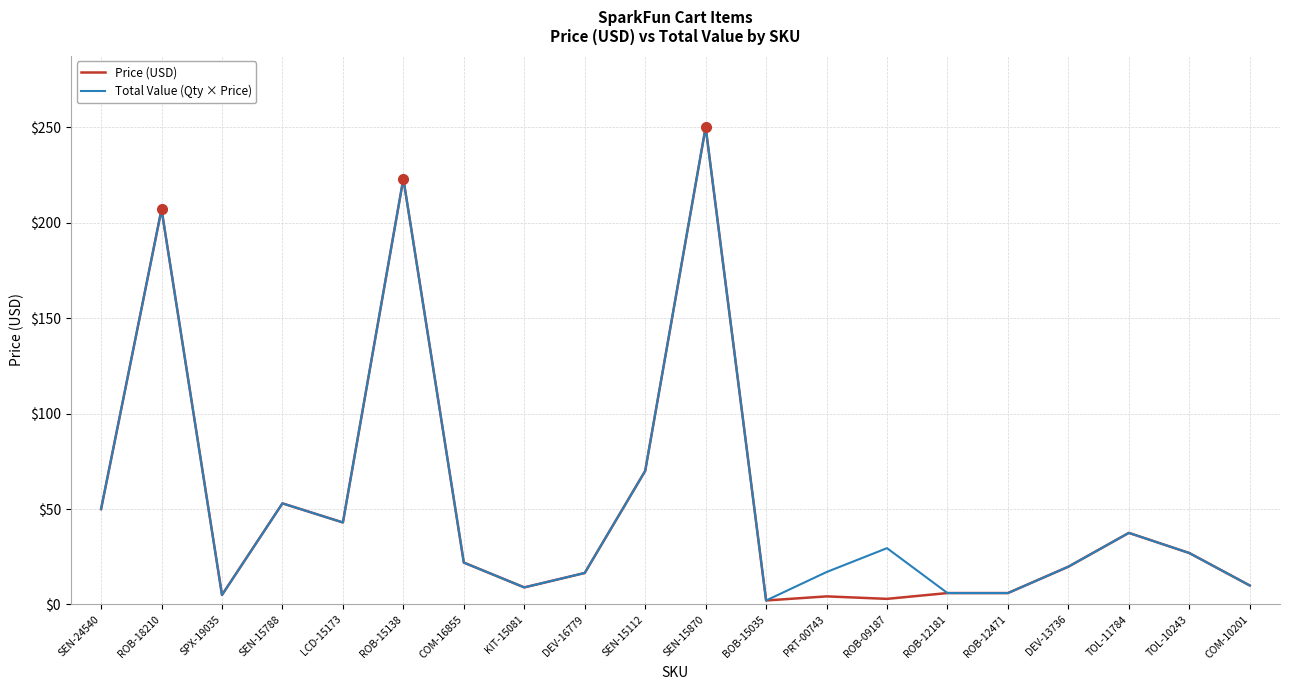

What is the total value across all series at COM-16855?

43.9